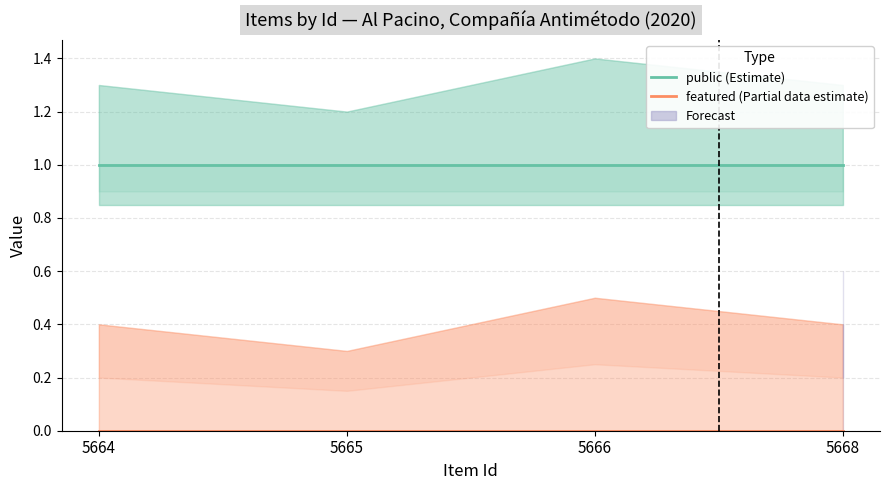

The public (Estimate) series shows 1 at 5664. True or false?

True